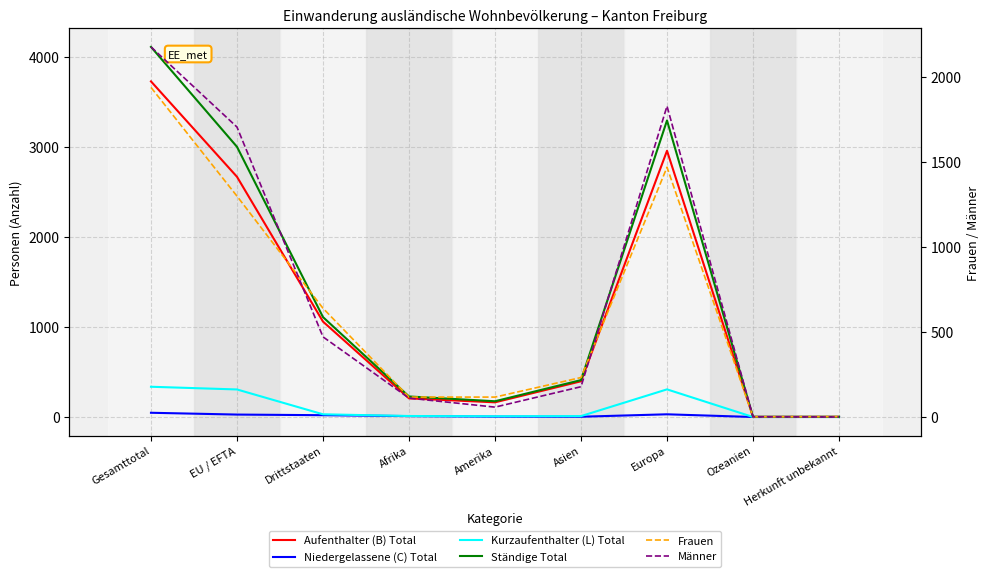

Read the Niedergelassene (C) Total value at Afrika.

10